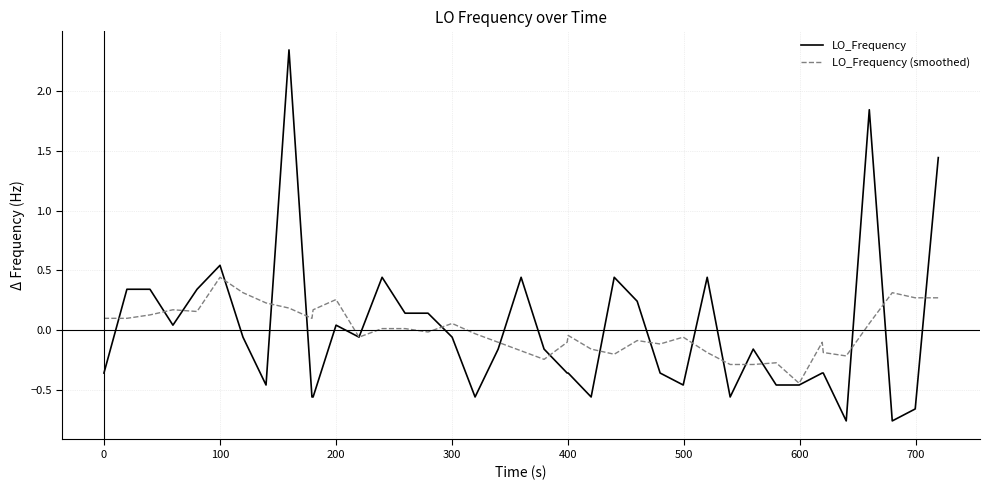

Which series has the largest range (max minus min)?

LO_Frequency